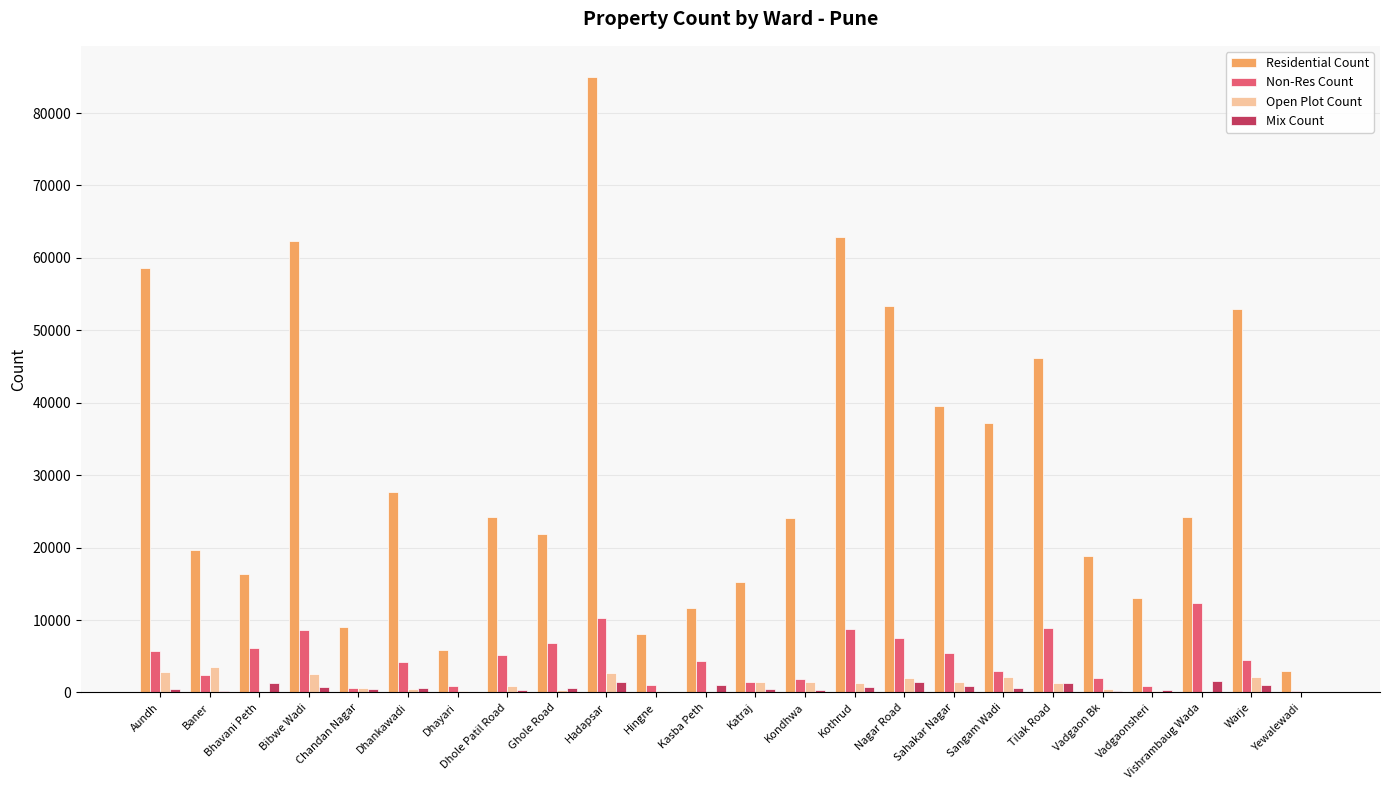

True or false: Residential Count has a value of 16297 at Bhavani Peth.

True